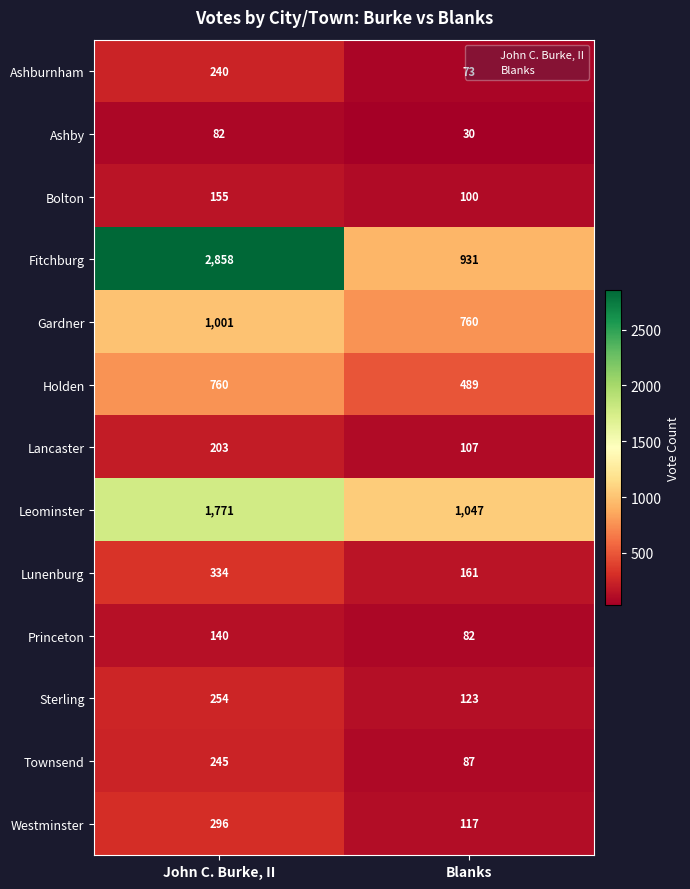

What is the greatest value displayed?

2858